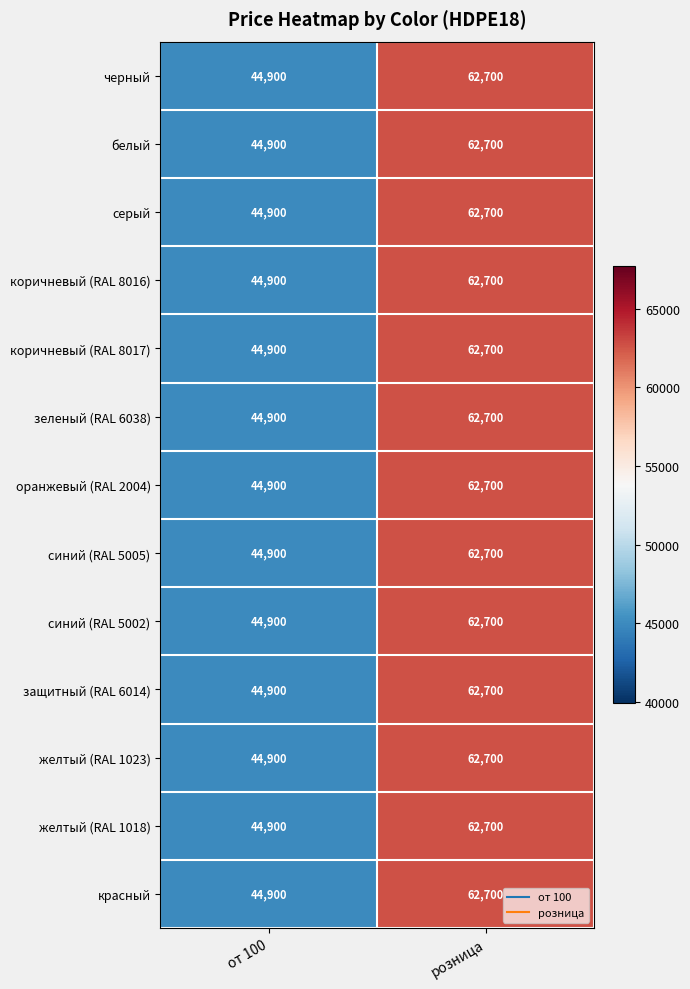

The value of коричневый (RAL 8017) at розница is 62700. True or false?

True